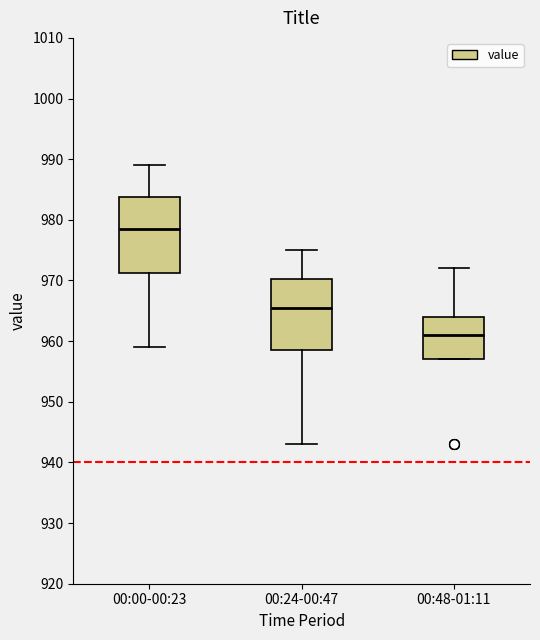

Reading left to right, transcribe this box plot: for each box, give where its median line is, the range the box spans, and where its two whiskers end, as read against the y-axis. The values are not printed on the chart, so give them approximately, as read against the axis.

00:00-00:23: median 979, box 971 to 984, whiskers 959 to 989
00:24-00:47: median 966, box 959 to 970, whiskers 943 to 975
00:48-01:11: median 961, box 957 to 964, whiskers 957 to 972